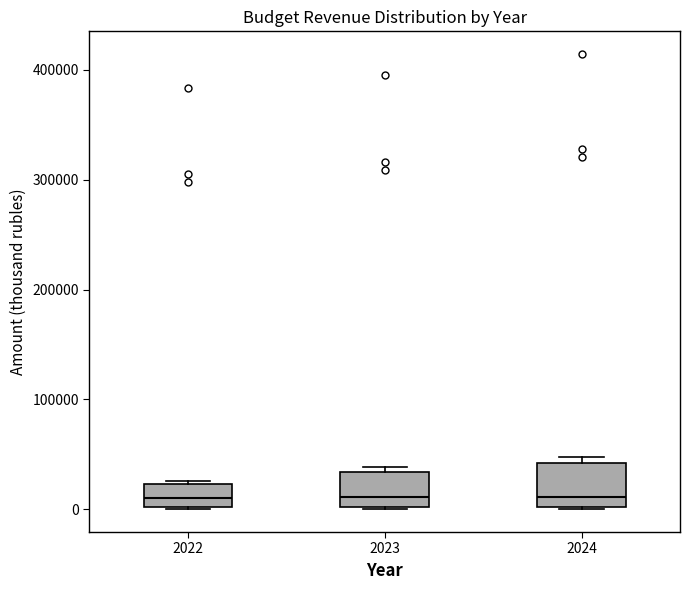

Reading left to right, read every box against the y-axis: the position of its median line, the range the box covers, and the ends of its whiskers. The values are not printed on the chart, so give them approximately, as read against the axis.

2022: median 10000, box 0 to 20000, whiskers 0 to 30000
2023: median 10000, box 0 to 30000, whiskers 0 to 40000
2024: median 10000, box 0 to 40000, whiskers 0 to 50000